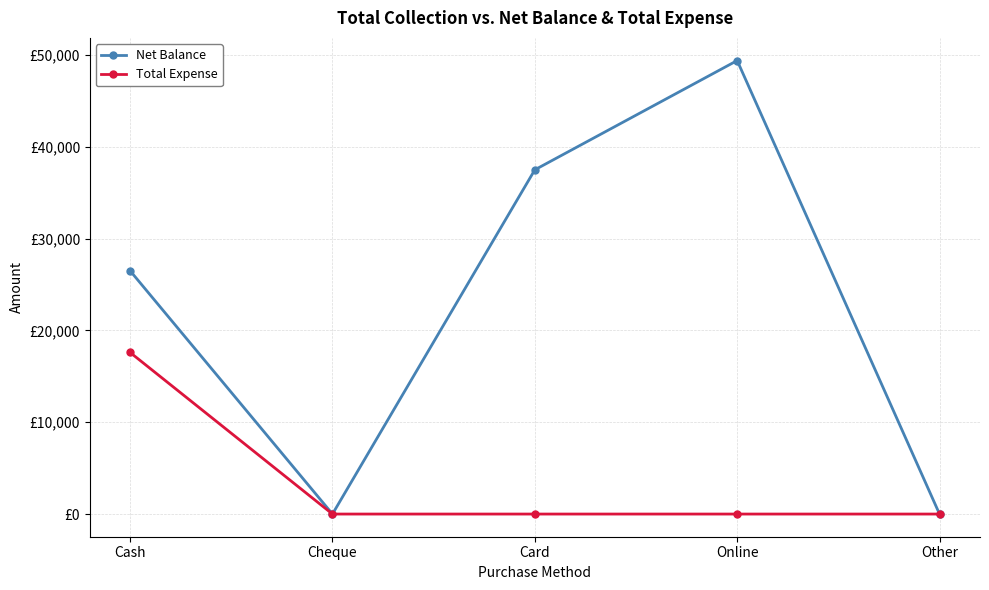

What are all the series names shown in the legend?

Net Balance, Total Expense